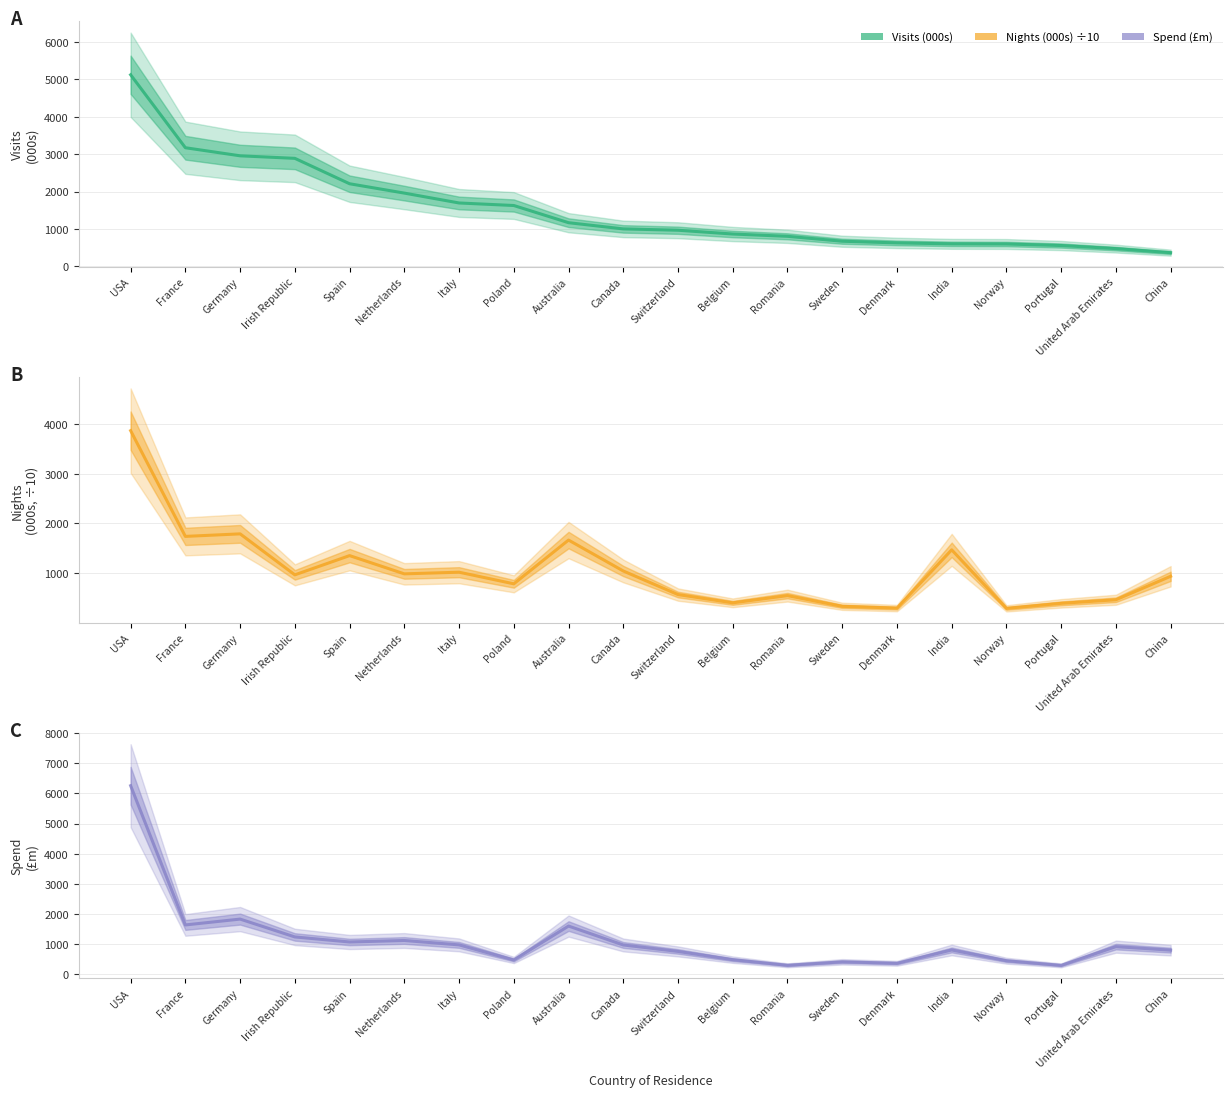

Reading left to right, transcribe all the data shown in this chart.

Visits (000s): USA=5121.8	France=3172.4	Germany=2956.6	Irish Republic=2888.6	Spain=2209.7	Netherlands=1960.1	Italy=1696.2	Poland=1628.4	Australia=1169.1	Canada=1003.3	Switzerland=967.6	Belgium=866.6	Romania=805.2	Sweden=673.7	Denmark=629.3	India=603.8	Norway=600.0	Portugal=558.9	United Arab Emirates=476.5	China=368.2
Nights (000s) ÷10: USA=3871.8	France=1739.6	Germany=1790.7	Irish Republic=964.1	Spain=1352.1	Netherlands=984.2	Italy=1017.5	Poland=783.4	Australia=1665.7	Canada=1042.0	Switzerland=566.4	Belgium=399.7	Romania=545.2	Sweden=329.6	Denmark=294.0	India=1468.5	Norway=288.4	Portugal=389.9	United Arab Emirates=461.8	China=935.4
Spend (£m): USA=6257.7	France=1634.9	Germany=1828.8	Irish Republic=1236.4	Spain=1068.8	Netherlands=1118.4	Italy=972.5	Poland=471.8	Australia=1597.7	Canada=969.6	Switzerland=755.3	Belgium=481.4	Romania=295.1	Sweden=410.3	Denmark=361.7	India=804.0	Norway=446.7	Portugal=292.2	United Arab Emirates=914.1	China=798.1